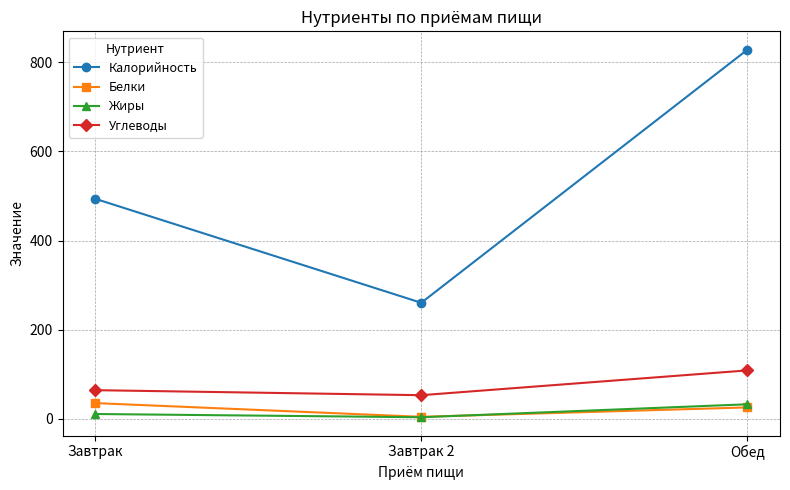

Is the value of Белки at Завтрак 2 greater than the value of Калорийность at Завтрак?

No